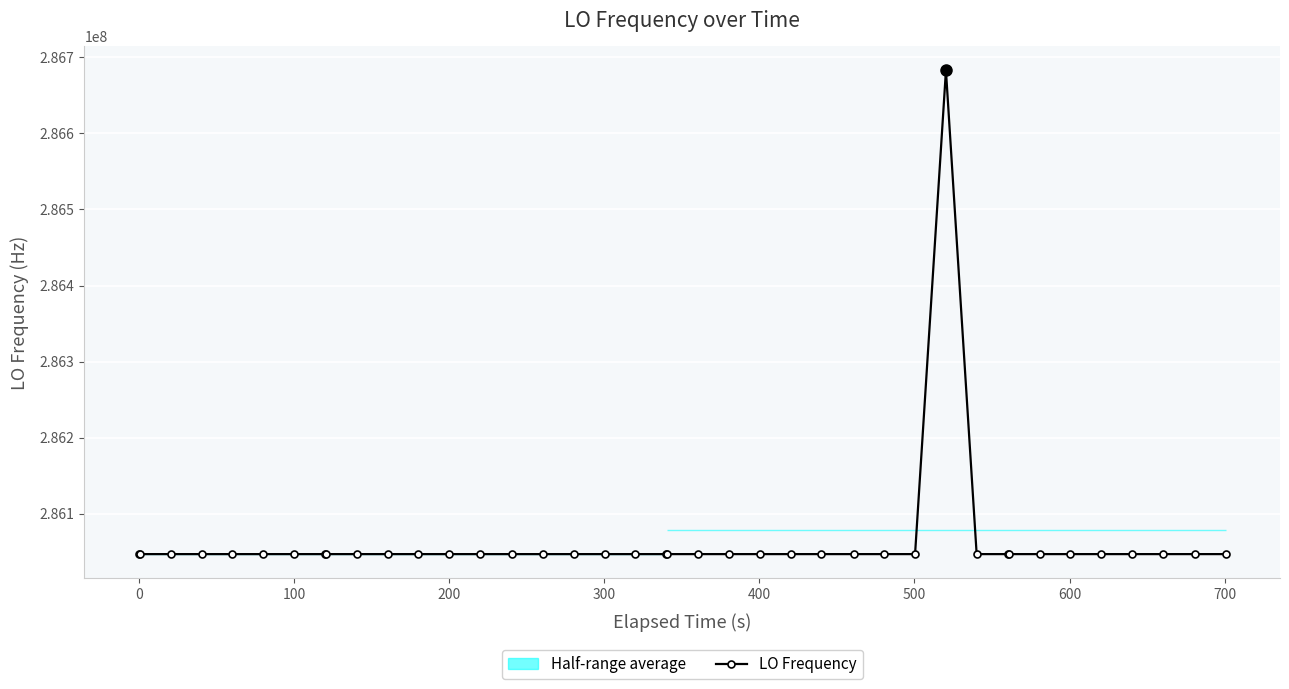

What is the minimum value for LO Frequency?

286046998.1